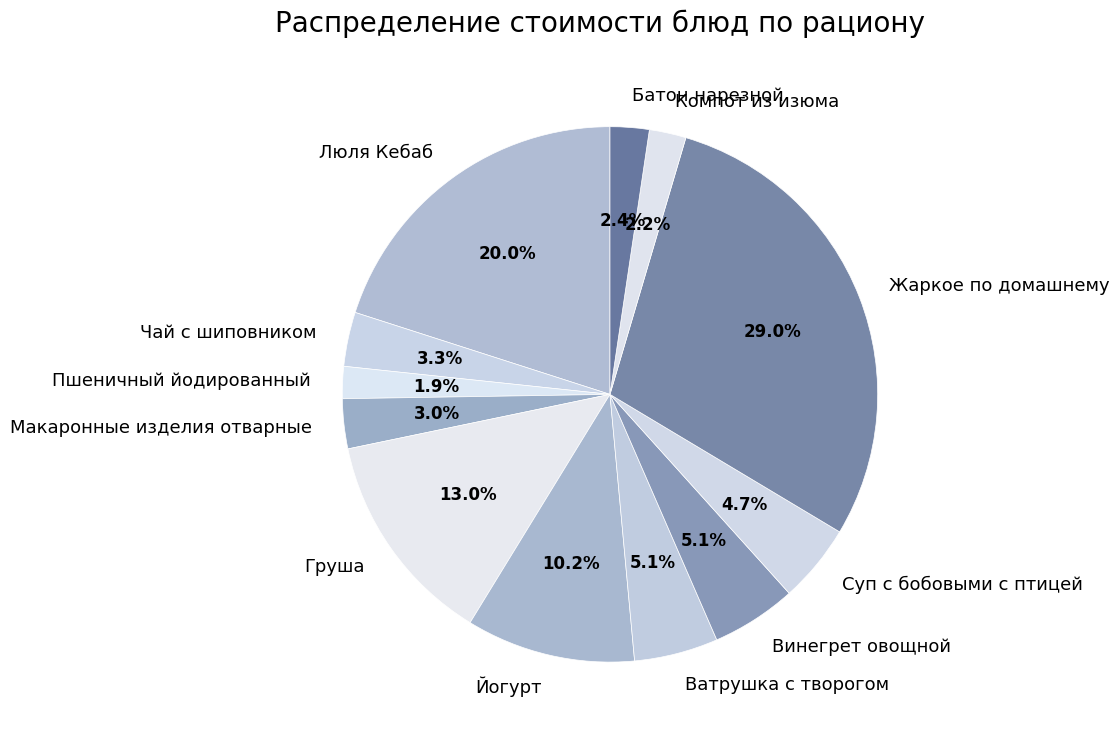

Is it true that Суп с бобовыми с птицей is 15% of the pie?

False